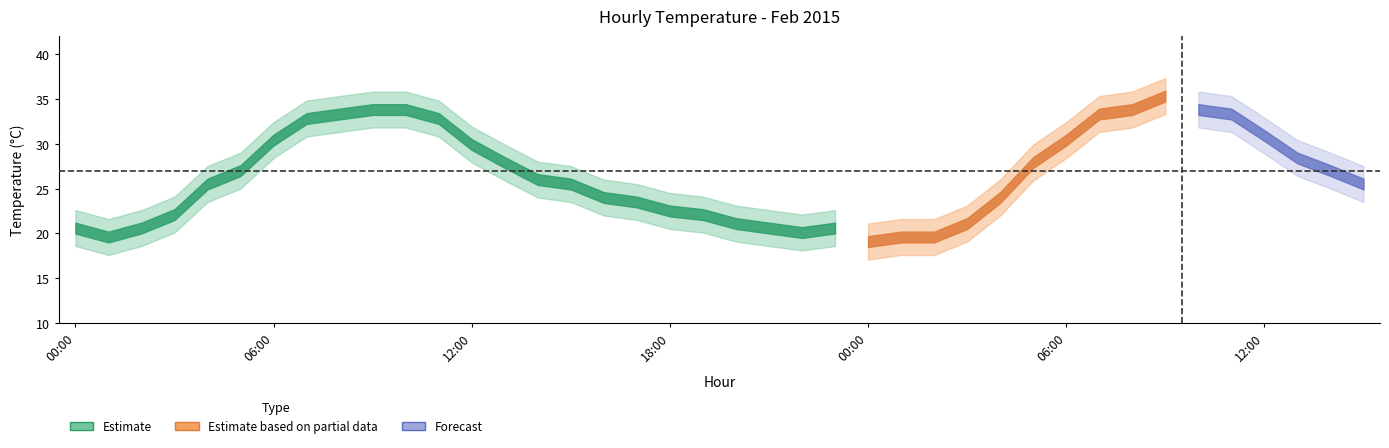

Reading right to left, extract all data points from this chart.

temp_mean: 15:00=25.5	14:00=27.0	13:00=28.4	12:00=30.9	11:00=33.3	10:00=33.8	09:00=35.3	08:00=33.8	07:00=33.3	06:00=30.4	05:00=27.9	04:00=24.0	03:00=21.1	02:00=19.6	01:00=19.6	00:00=19.1	23:00=20.6	22:00=20.1	21:00=20.6	20:00=21.1	19:00=22.1	18:00=22.5	17:00=23.5	16:00=24.0	15:00=25.5	14:00=26.0	13:00=27.9	12:00=29.9	11:00=32.8	10:00=33.8	09:00=33.8	08:00=33.3	07:00=32.8	06:00=30.4	05:00=27.0	04:00=25.5	03:00=22.1	02:00=20.6	01:00=19.6	00:00=20.6
temp_upper: 15:00=27.5	14:00=29.0	13:00=30.4	12:00=32.9	11:00=35.3	10:00=35.8	09:00=37.3	08:00=35.8	07:00=35.3	06:00=32.4	05:00=29.9	04:00=26.0	03:00=23.1	02:00=21.6	01:00=21.6	00:00=21.1	23:00=22.6	22:00=22.1	21:00=22.6	20:00=23.1	19:00=24.1	18:00=24.5	17:00=25.5	16:00=26.0	15:00=27.5	14:00=28.0	13:00=29.9	12:00=31.9	11:00=34.8	10:00=35.8	09:00=35.8	08:00=35.3	07:00=34.8	06:00=32.4	05:00=29.0	04:00=27.5	03:00=24.1	02:00=22.6	01:00=21.6	00:00=22.6
temp_lower: 15:00=23.5	14:00=25.0	13:00=26.4	12:00=28.9	11:00=31.3	10:00=31.8	09:00=33.3	08:00=31.8	07:00=31.3	06:00=28.4	05:00=25.9	04:00=22.0	03:00=19.1	02:00=17.6	01:00=17.6	00:00=17.1	23:00=18.6	22:00=18.1	21:00=18.6	20:00=19.1	19:00=20.1	18:00=20.5	17:00=21.5	16:00=22.0	15:00=23.5	14:00=24.0	13:00=25.9	12:00=27.9	11:00=30.8	10:00=31.8	09:00=31.8	08:00=31.3	07:00=30.8	06:00=28.4	05:00=25.0	04:00=23.5	03:00=20.1	02:00=18.6	01:00=17.6	00:00=18.6